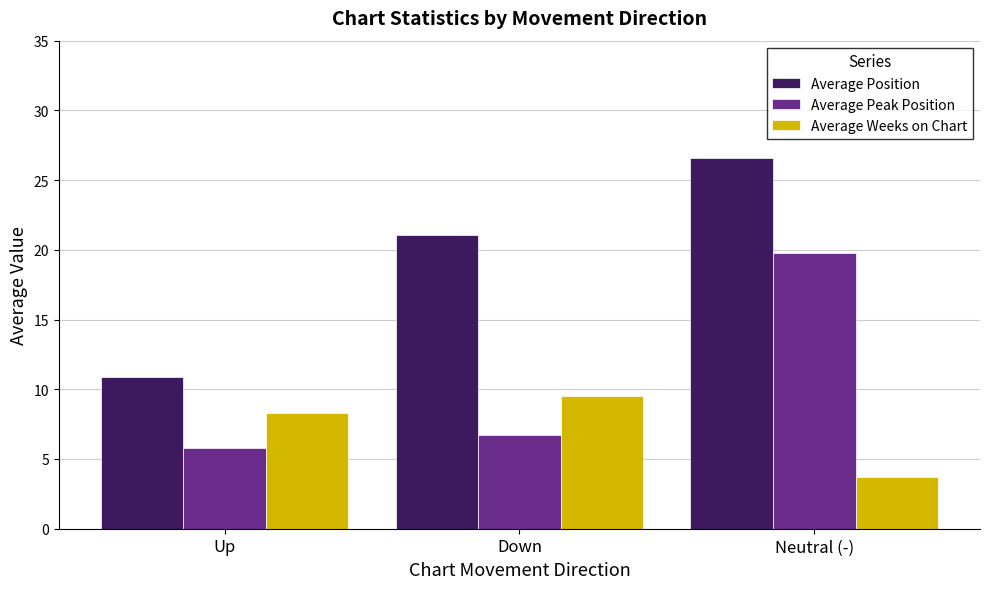

List the labels in order of Average Weeks on Chart value, smallest first.

Neutral (-), Up, Down